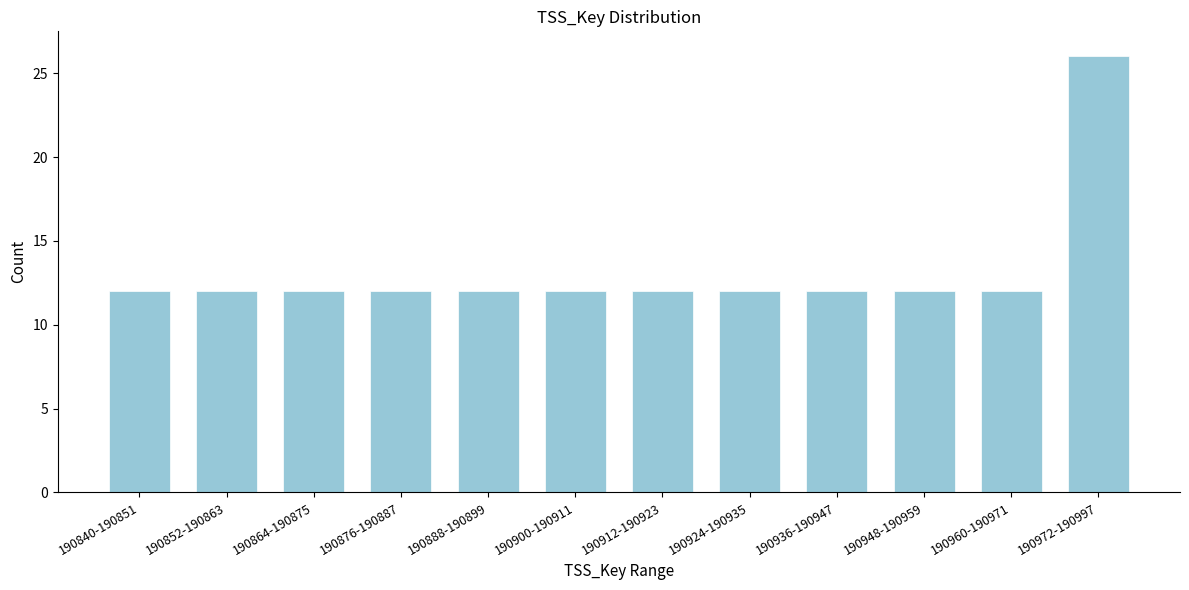

Reading left to right, extract all data points from this chart.

12	12	12	12	12	12	12	12	12	12	12	26